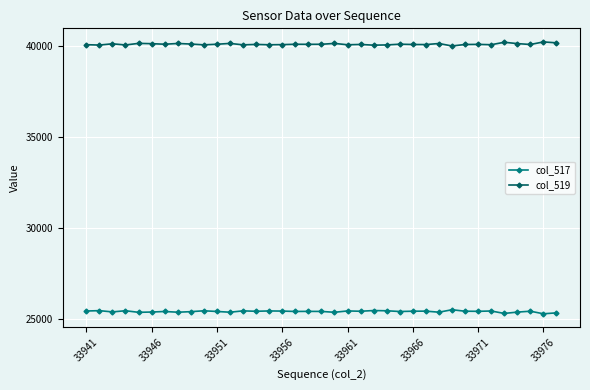

At how many categories does at least one series exceed 38344?

37